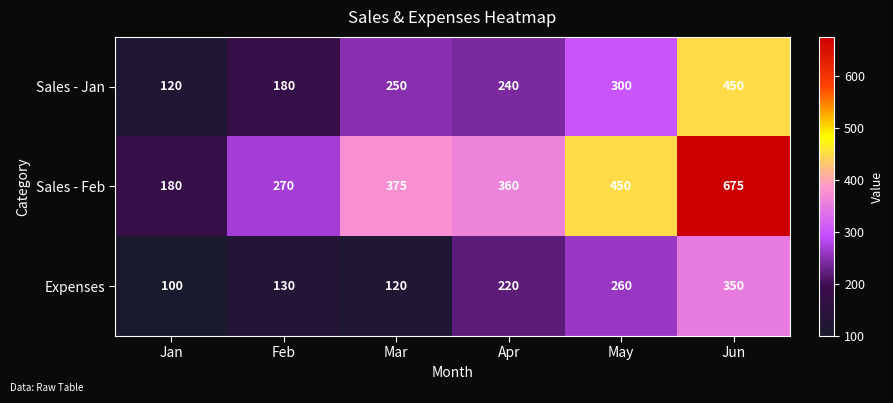

What is the maximum value for Expenses?

350